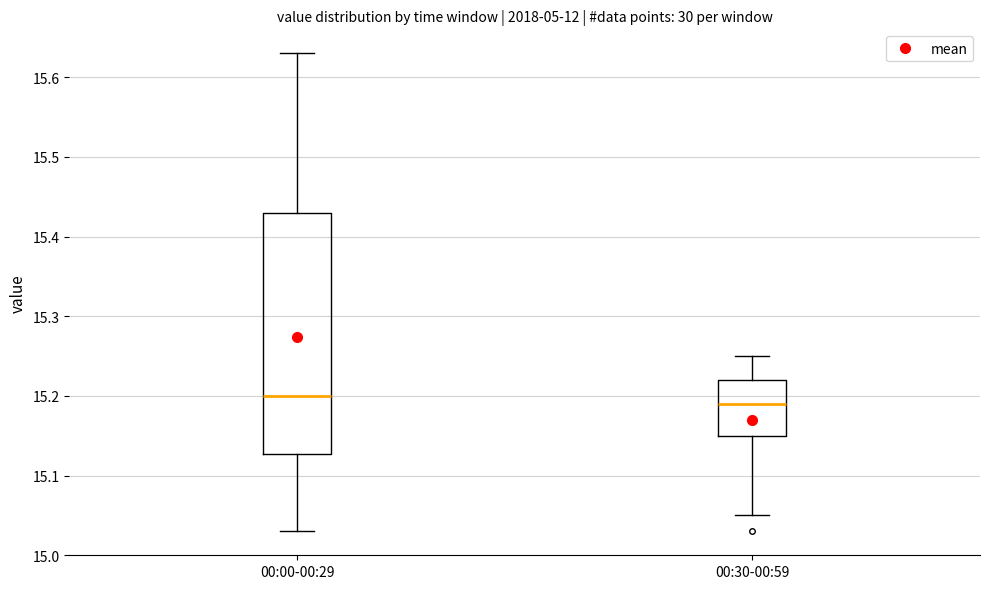

Where does the median line of the box for 00:00-00:29 sit on the y-axis? The values are not printed on the chart, so give them approximately, as read against the axis.

15.20